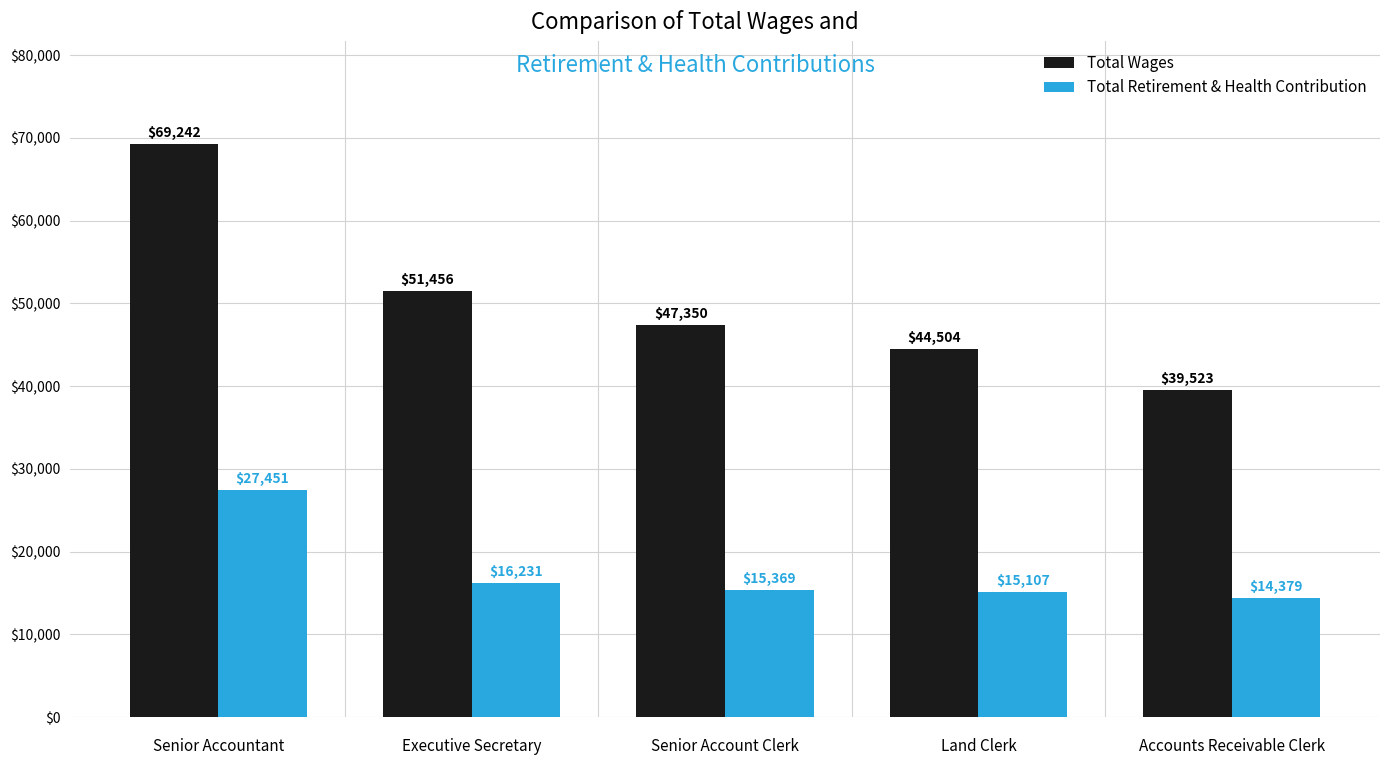

What is the difference between the highest and lowest values at Executive Secretary?

35225